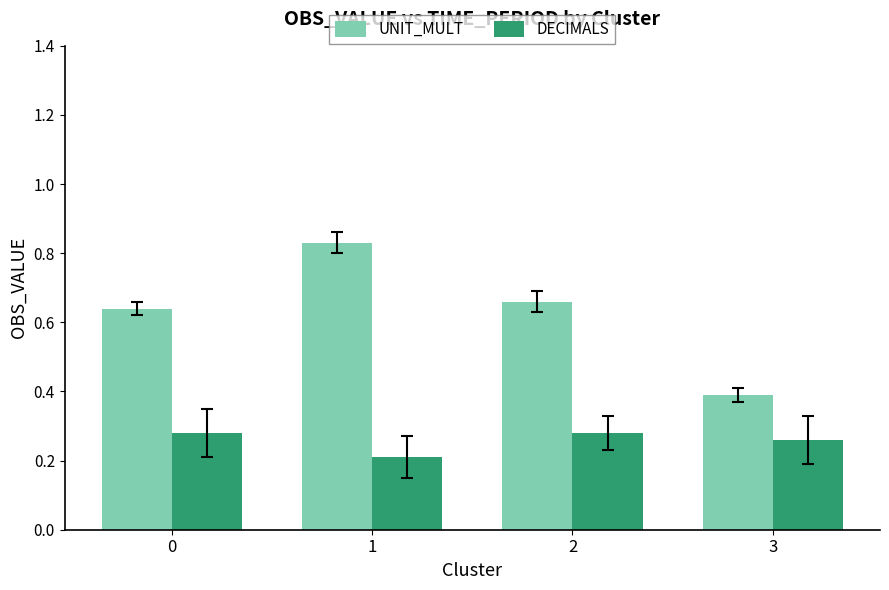

The value of DECIMALS at 0 is 0.5. True or false?

False